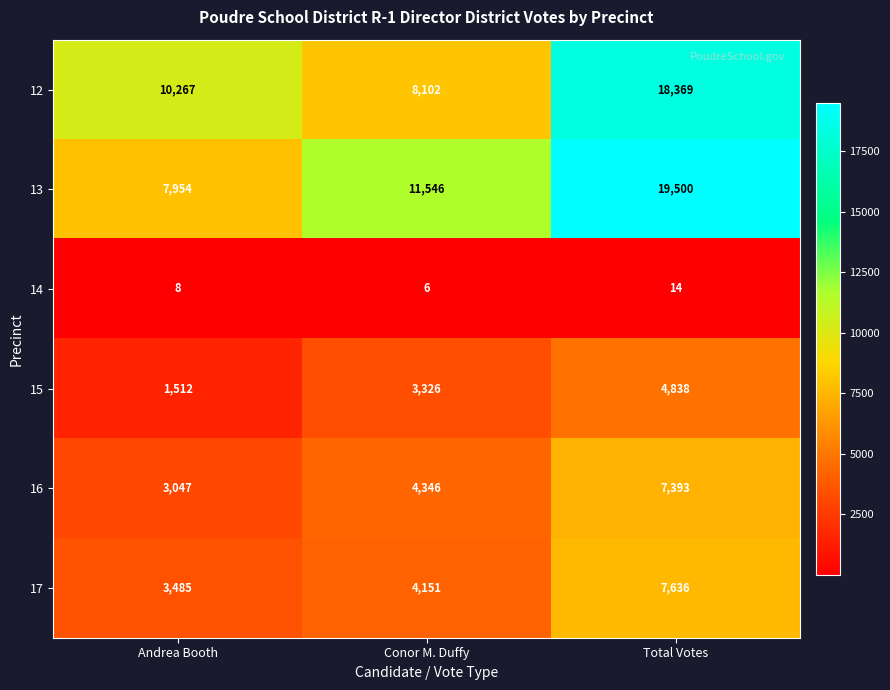

What is the minimum value shown in the chart?

6